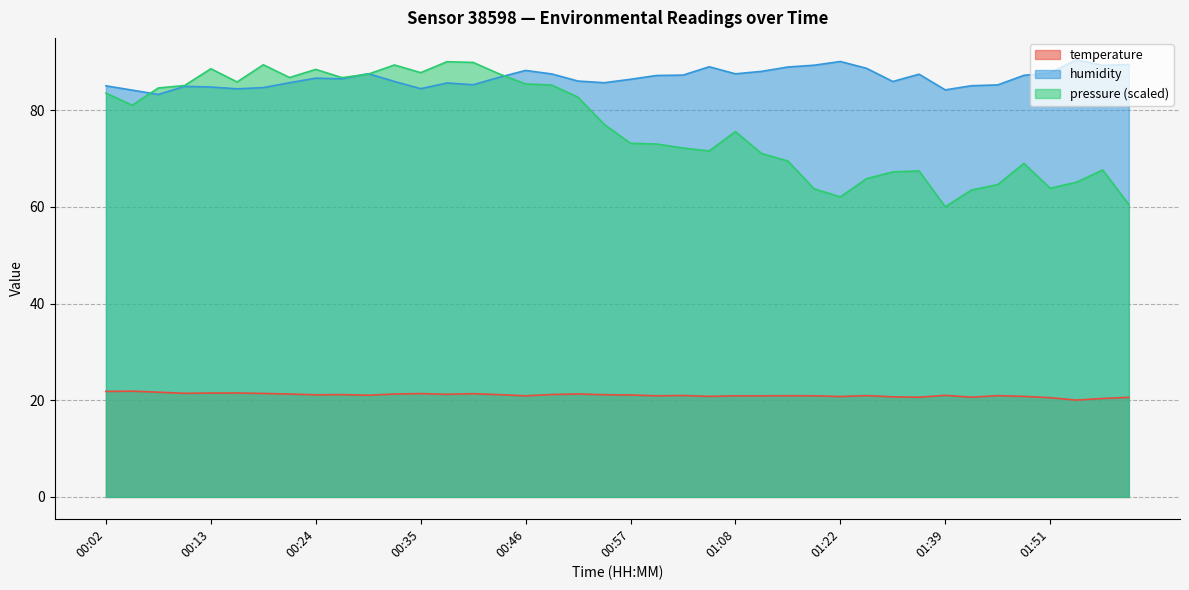

What is the maximum value for temperature?

21.9